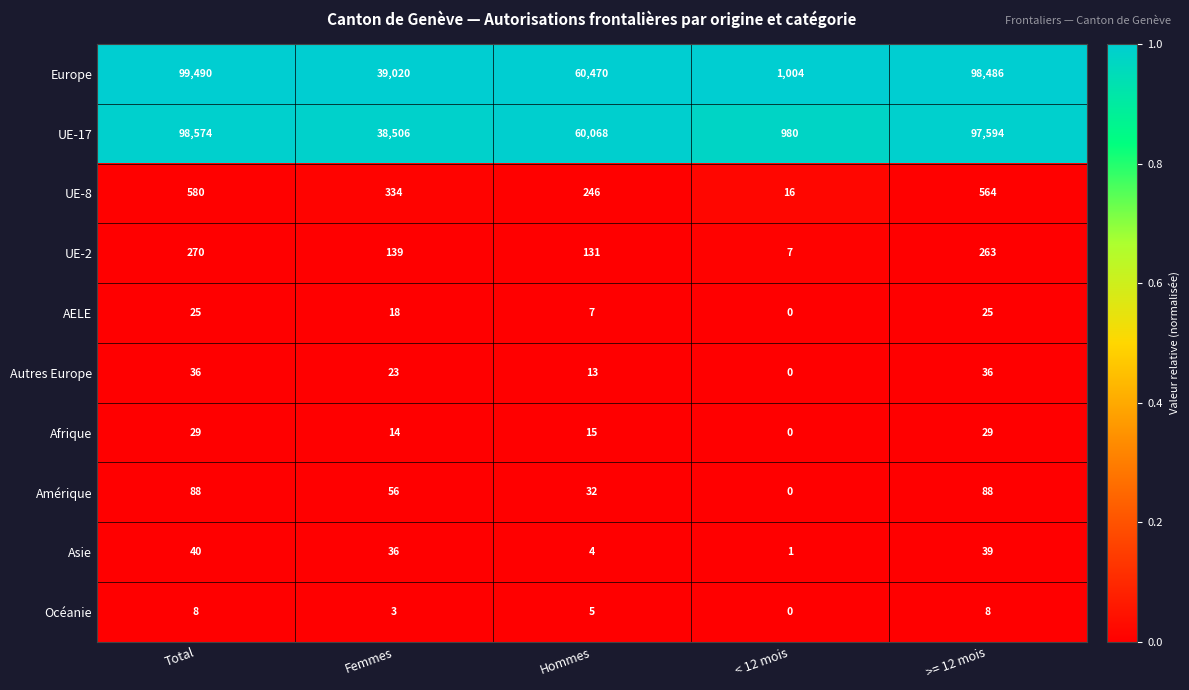

Count the Autres Europe values in the range 13 to 36.

4